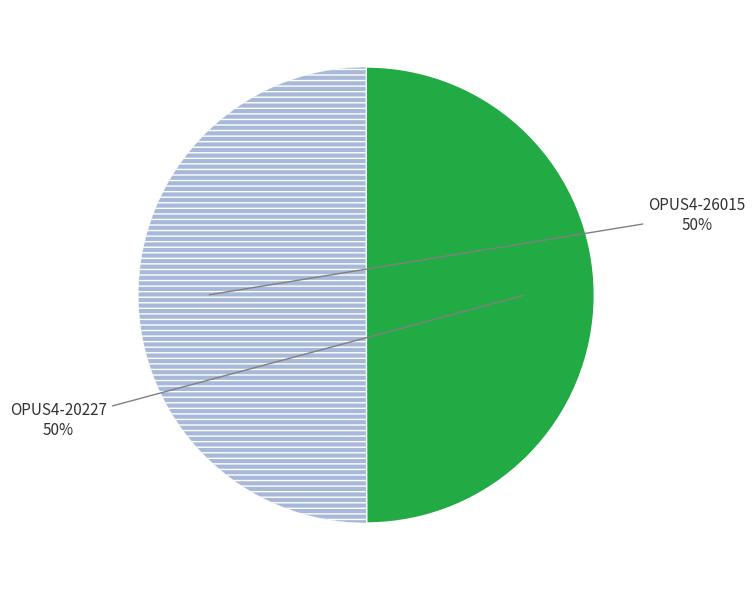

Count the number of slices in the pie.

2